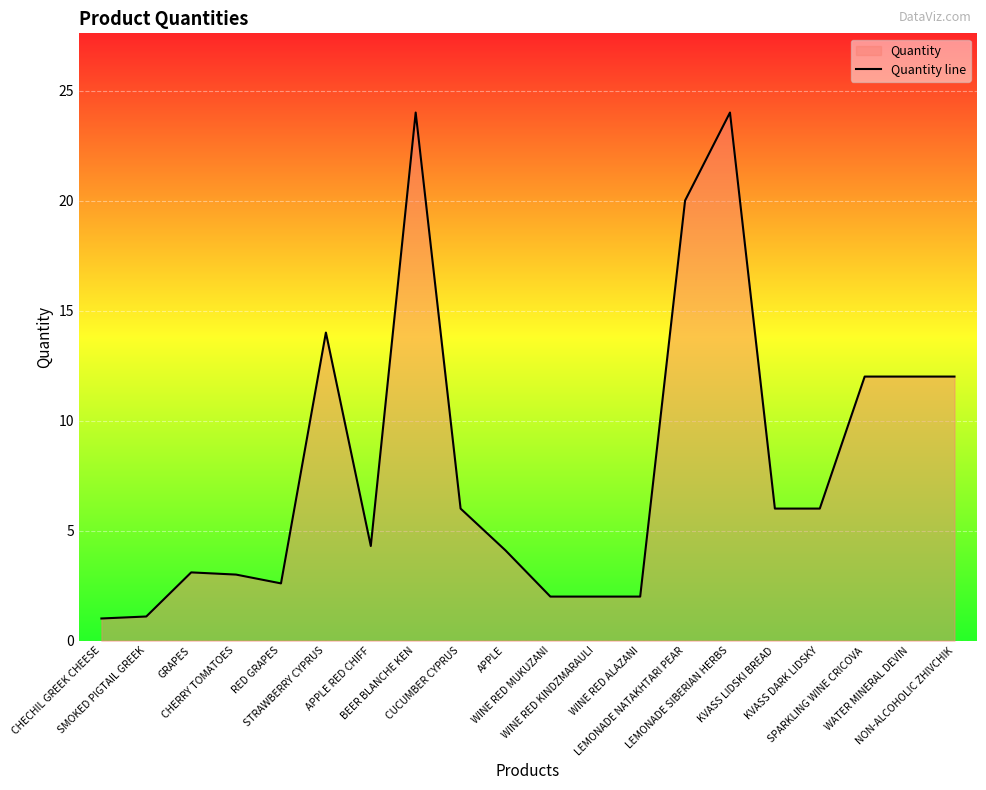

What is the sum of the values at LEMONADE NATAKHTARI PEAR and SPARKLING WINE CRICOVA?

32.0